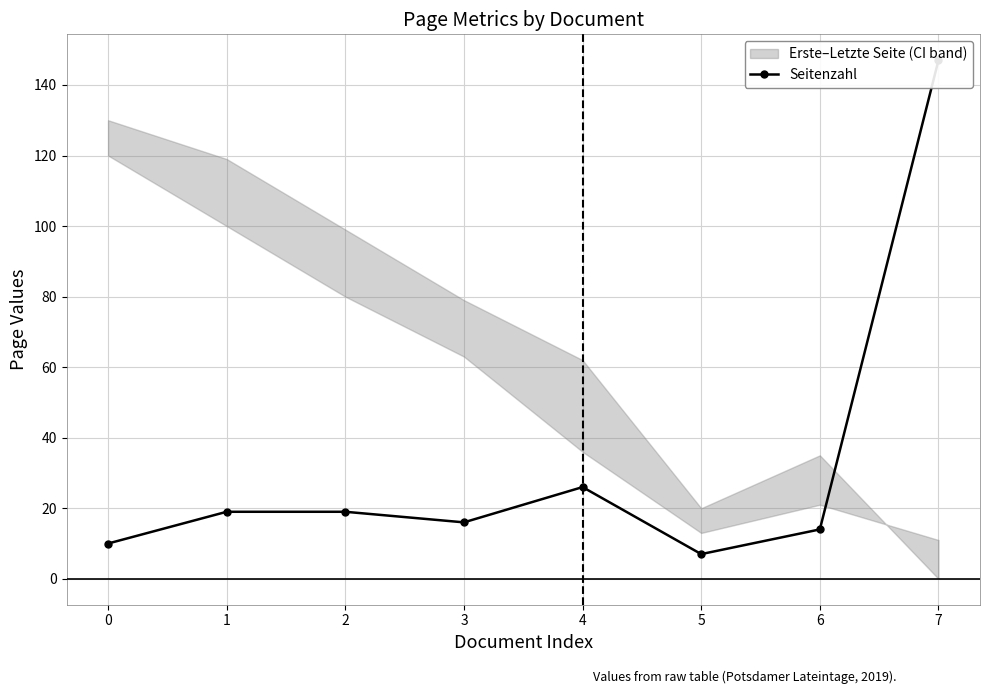

List the labels in order of value, largest first.

7, 4, 1, 2, 3, 6, 0, 5